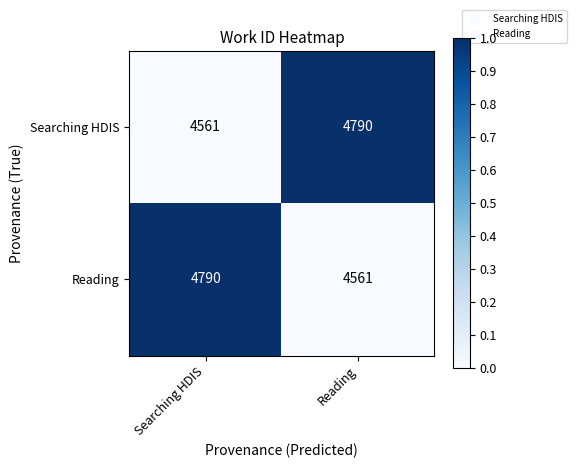

The Reading series shows 6693 at Reading. True or false?

False